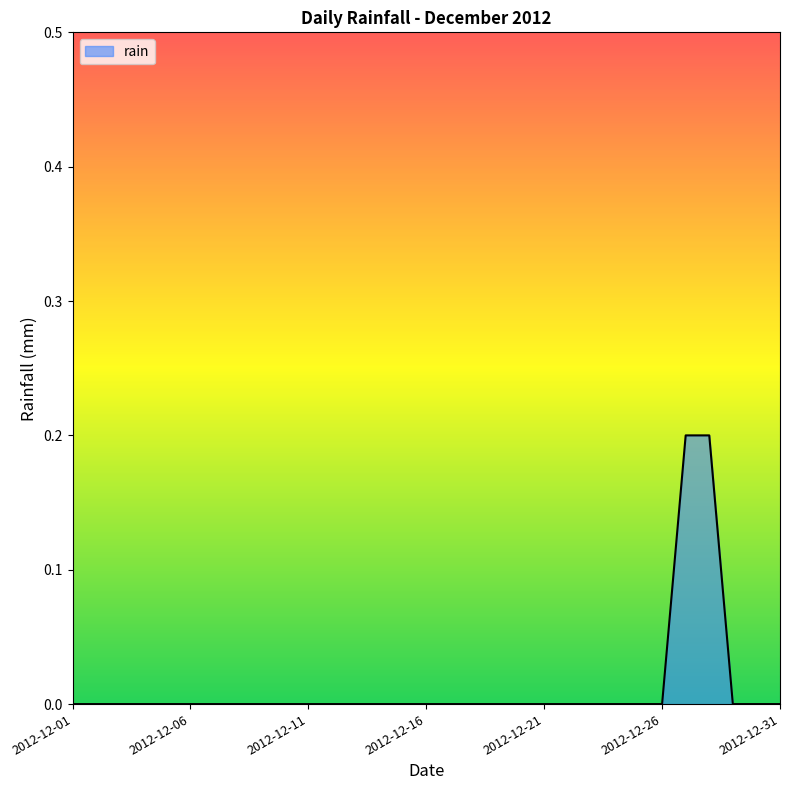

List the labels in order of value, largest first.

2012-12-27, 2012-12-28, 2012-12-01, 2012-12-02, 2012-12-03, 2012-12-04, 2012-12-05, 2012-12-06, 2012-12-07, 2012-12-08, 2012-12-09, 2012-12-10, 2012-12-11, 2012-12-12, 2012-12-13, 2012-12-14, 2012-12-15, 2012-12-16, 2012-12-17, 2012-12-18, 2012-12-19, 2012-12-20, 2012-12-21, 2012-12-22, 2012-12-23, 2012-12-24, 2012-12-25, 2012-12-26, 2012-12-29, 2012-12-30, 2012-12-31